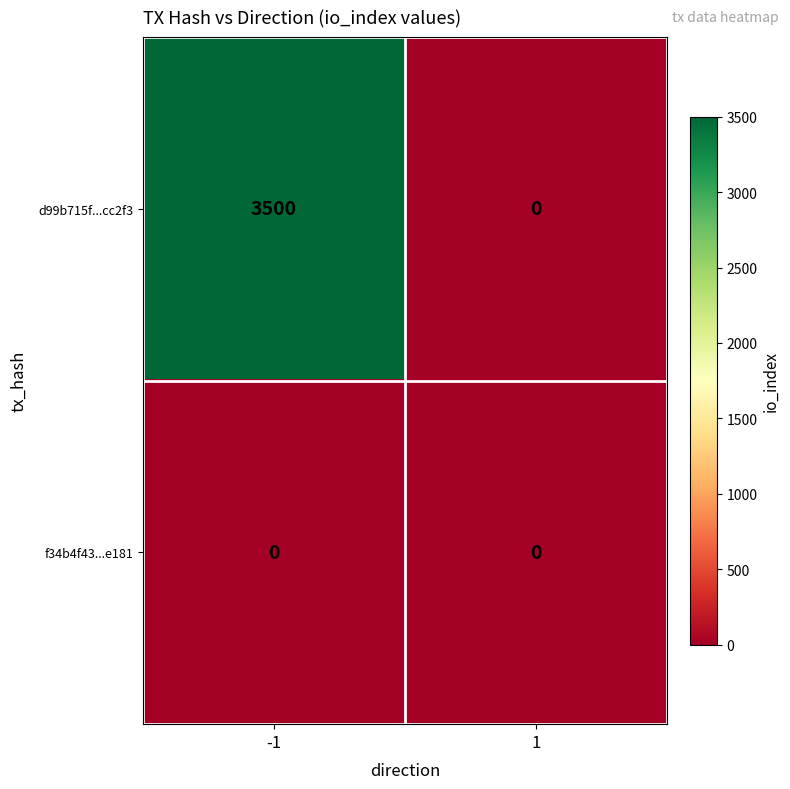

Reading left to right, what are all the values shown in this chart?

d99b715f...cc2f3: 3500	0
f34b4f43...e181: 0	0